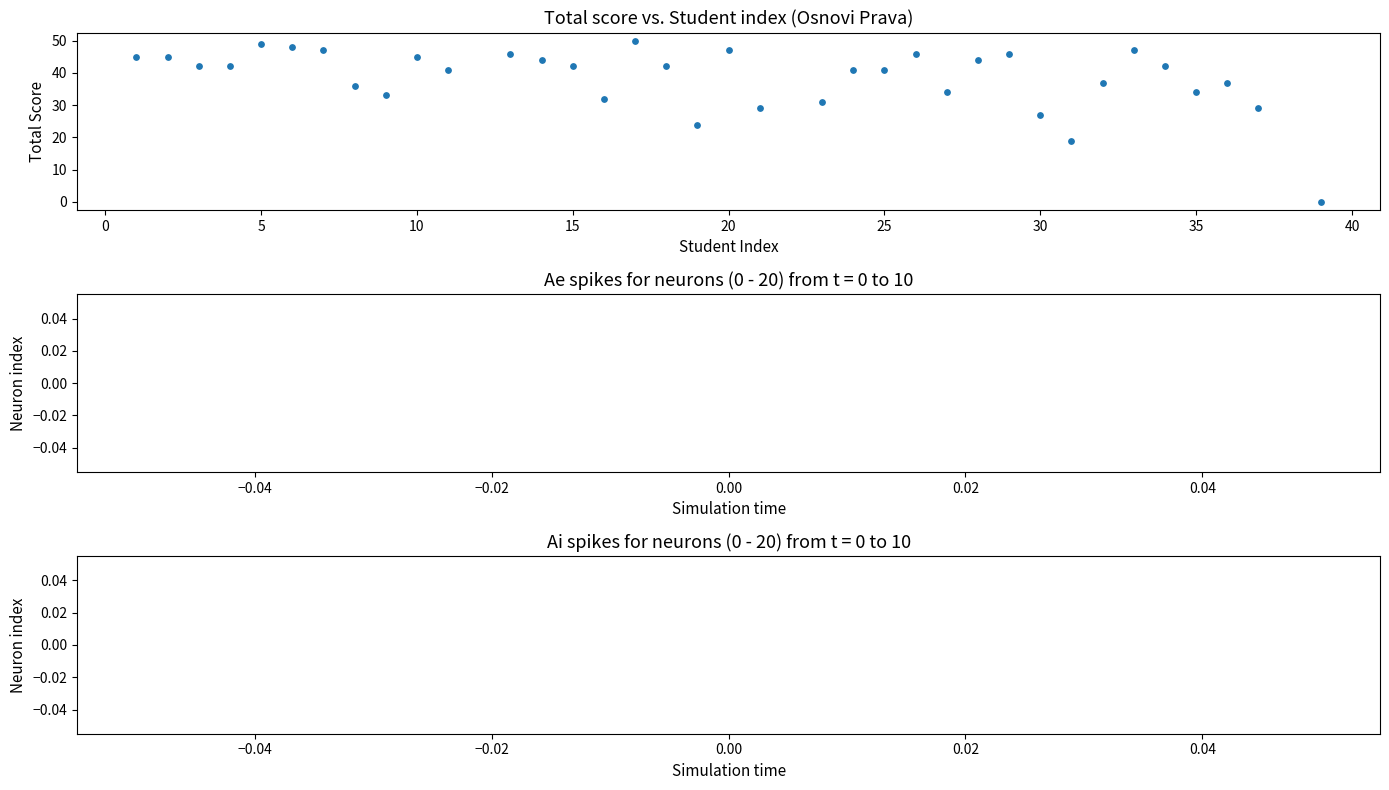

What Y value in the scatter plot is closest to 25?

24